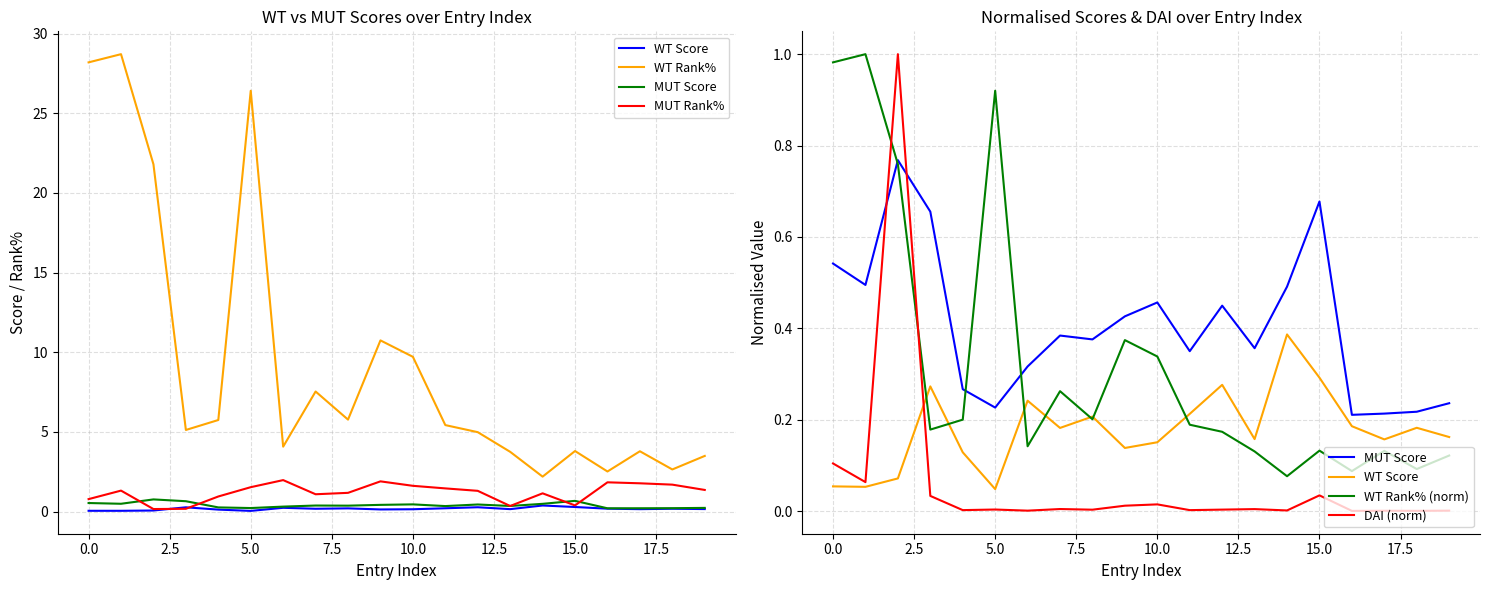

True or false: WT Rank% and WT Rank% (norm) cross at least once.

False